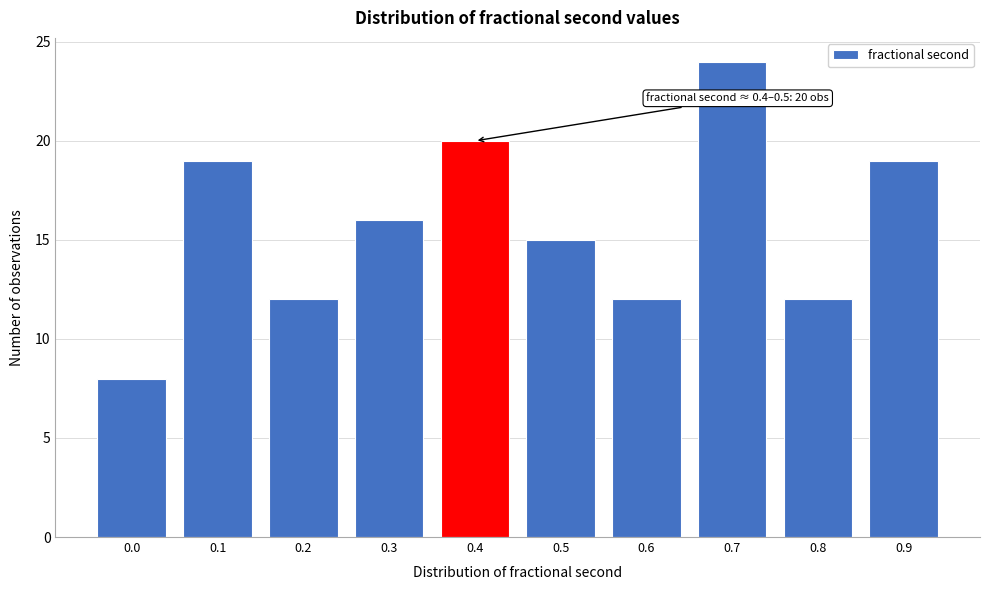

Reading left to right, extract all data points from this chart.

0.0=8	0.1=19	0.2=12	0.3=16	0.4=20	0.5=15	0.6=12	0.7=24	0.8=12	0.9=19